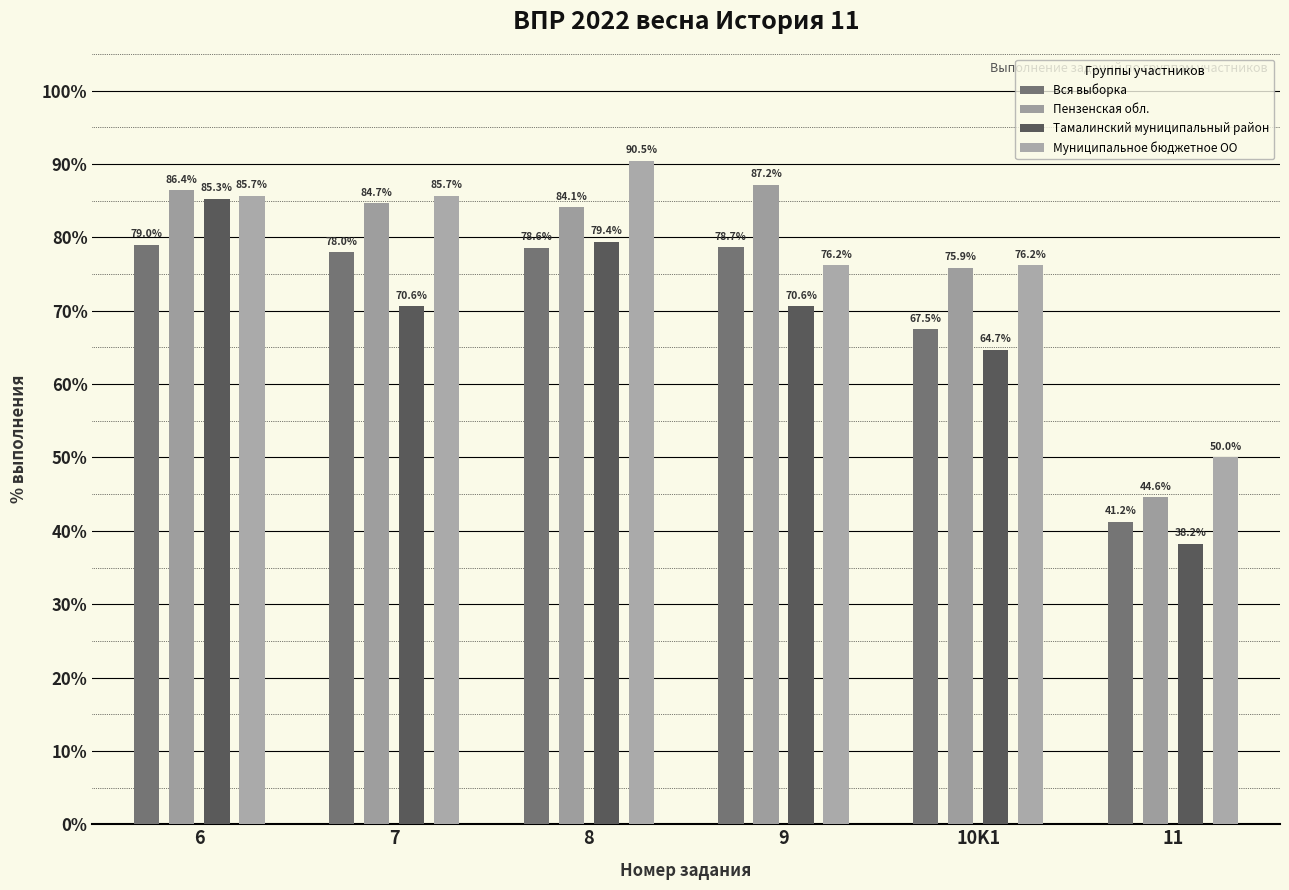

At 6, list the series in order from largest to smallest.

Пензенская обл., Муниципальное бюджетное ОО, Тамалинский муниципальный район, Вся выборка